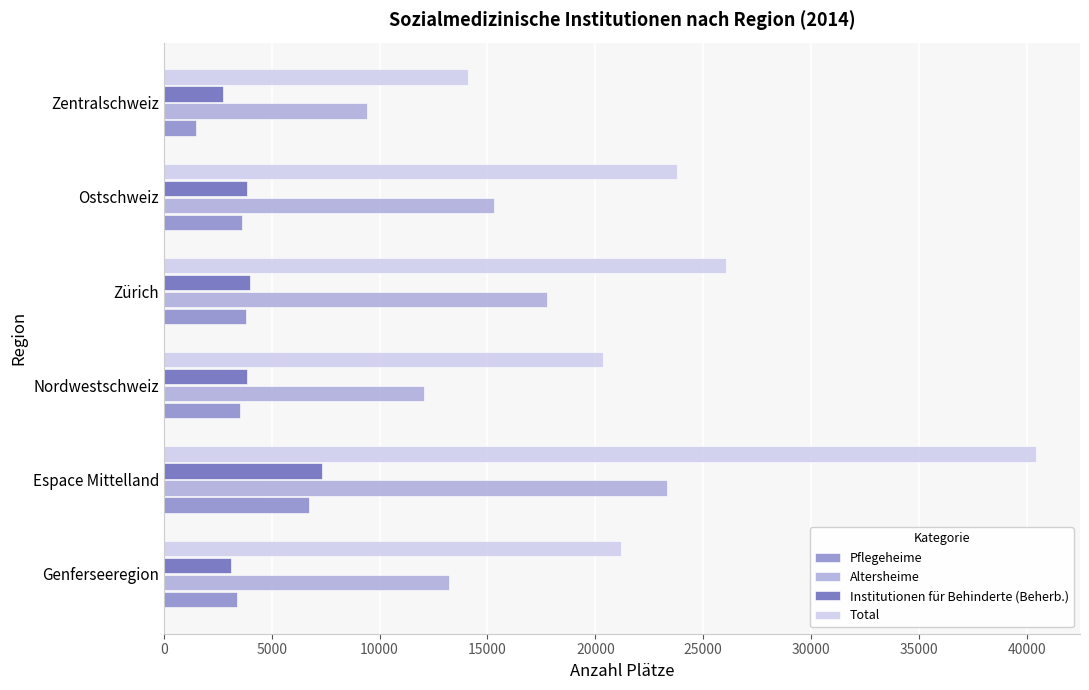

What is the average value of the Total series?

24325